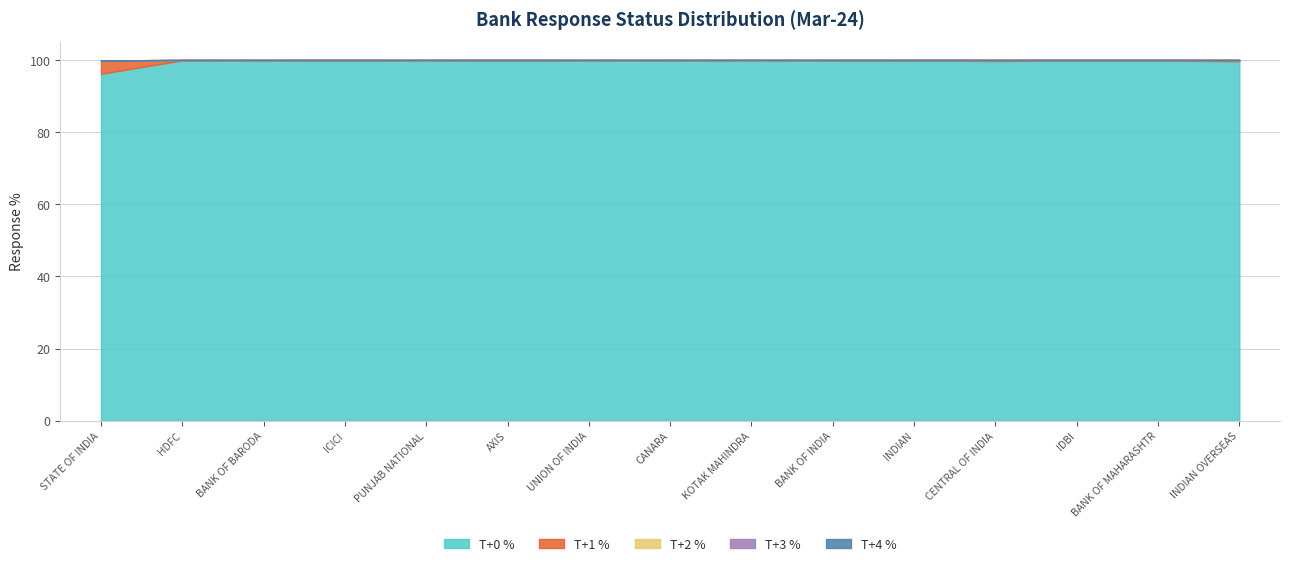

What are all the series names shown in the legend?

T+0 %, T+1 %, T+2 %, T+3 %, T+4 %